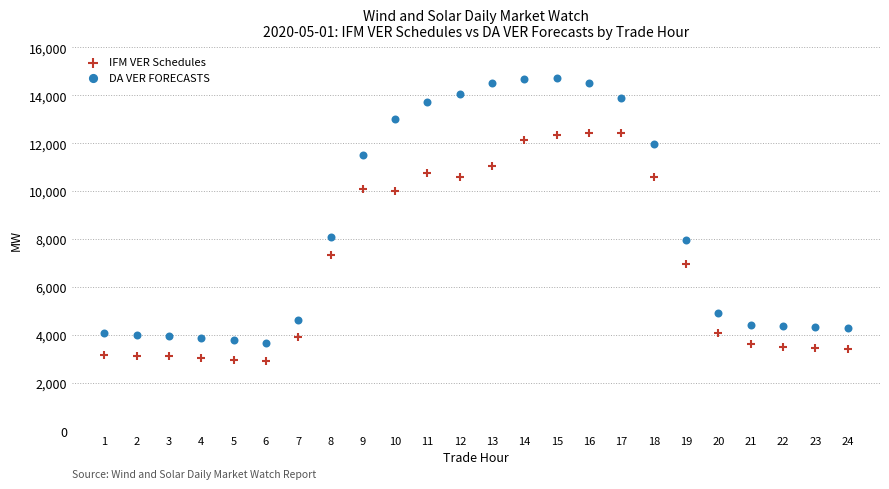

Which series reaches the maximum Y coordinate?

DA VER FORECASTS